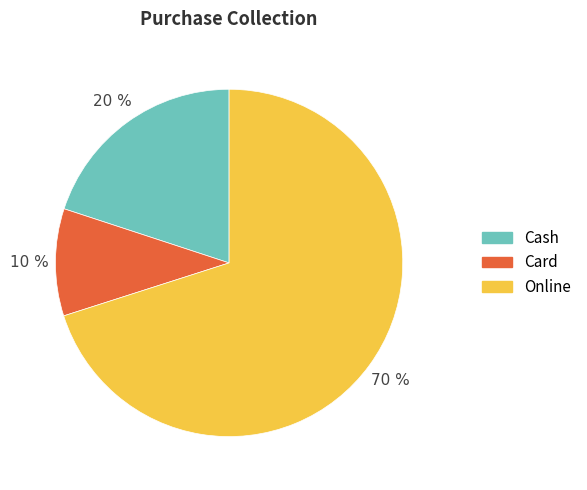

Is the sum of Online and Card greater than half?

Yes